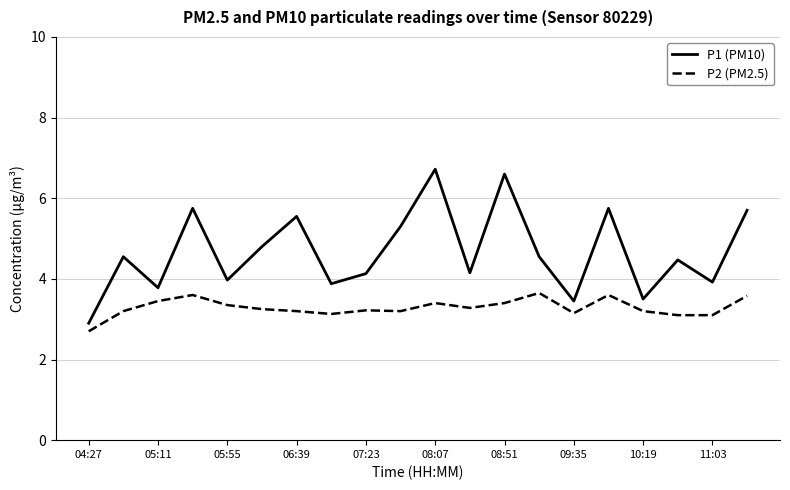

Which series has the widest spread of values?

P1 (PM10)